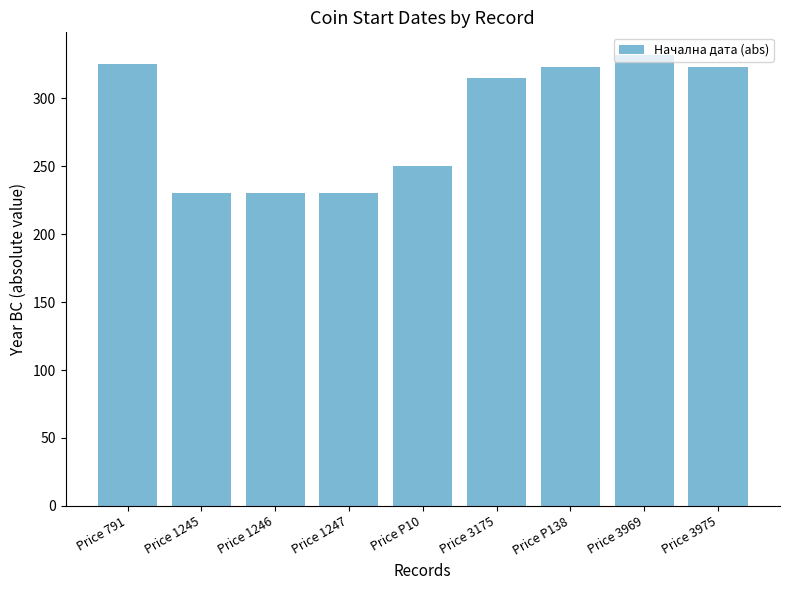

What is the difference between the second highest and minimum values?

95